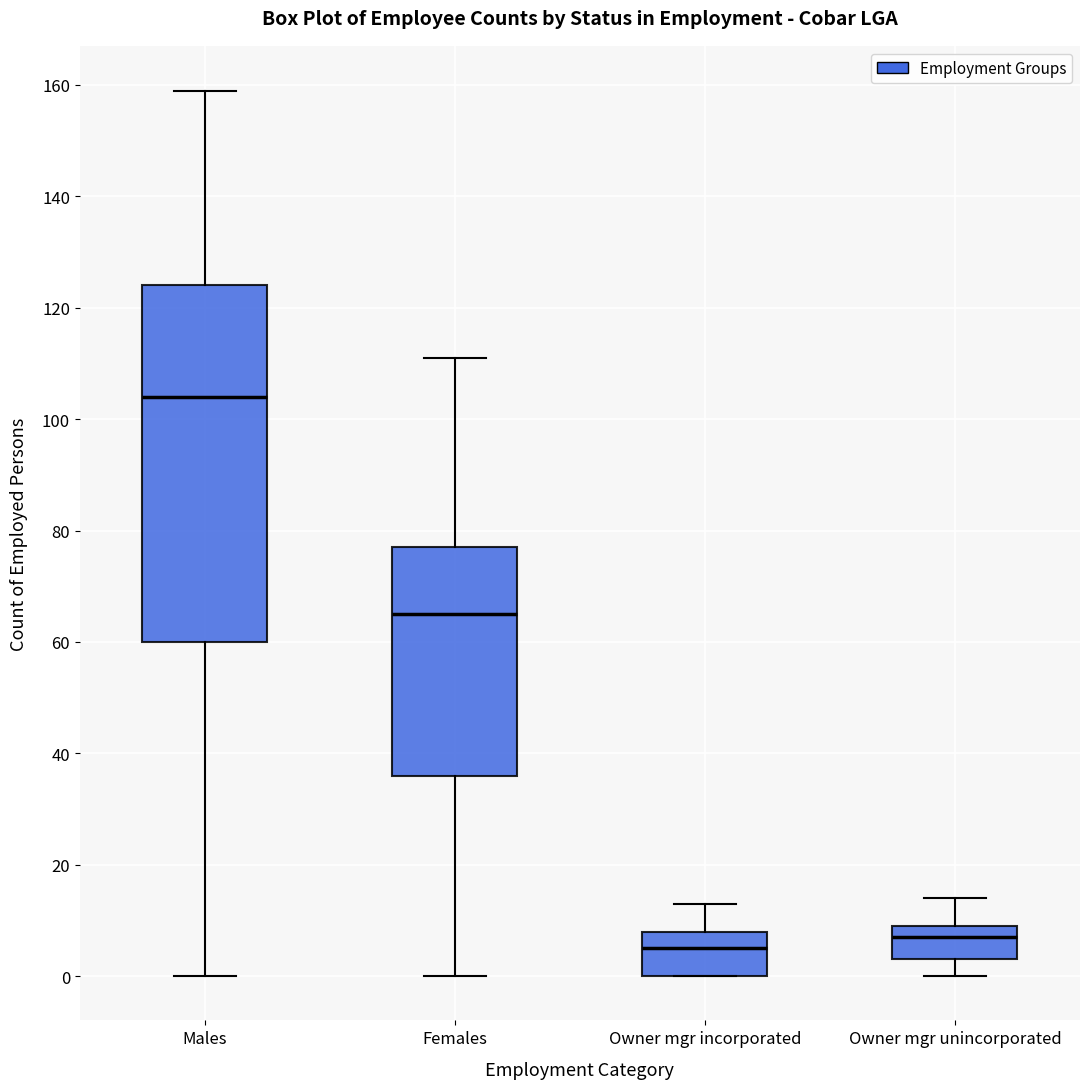

Which box is the tallest, from its lower edge to its upper edge?

Males